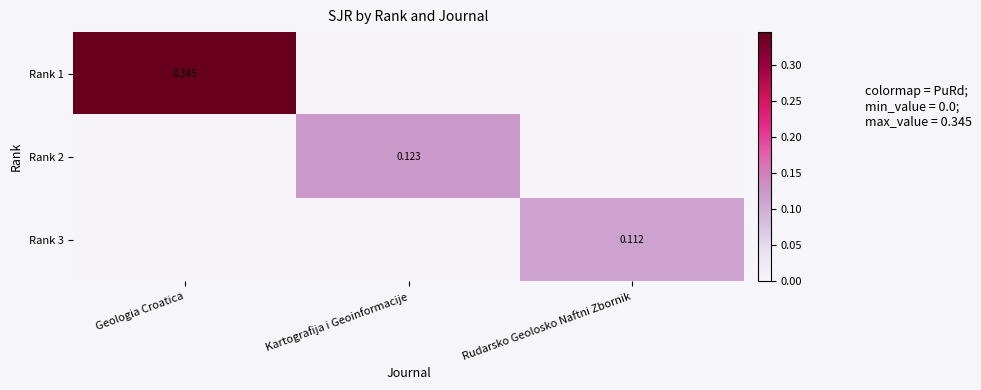

Between Kartografija i Geoinformacije and Rudarsko Geolosko Naftni Zbornik, which series saw the biggest shift?

Rank 2